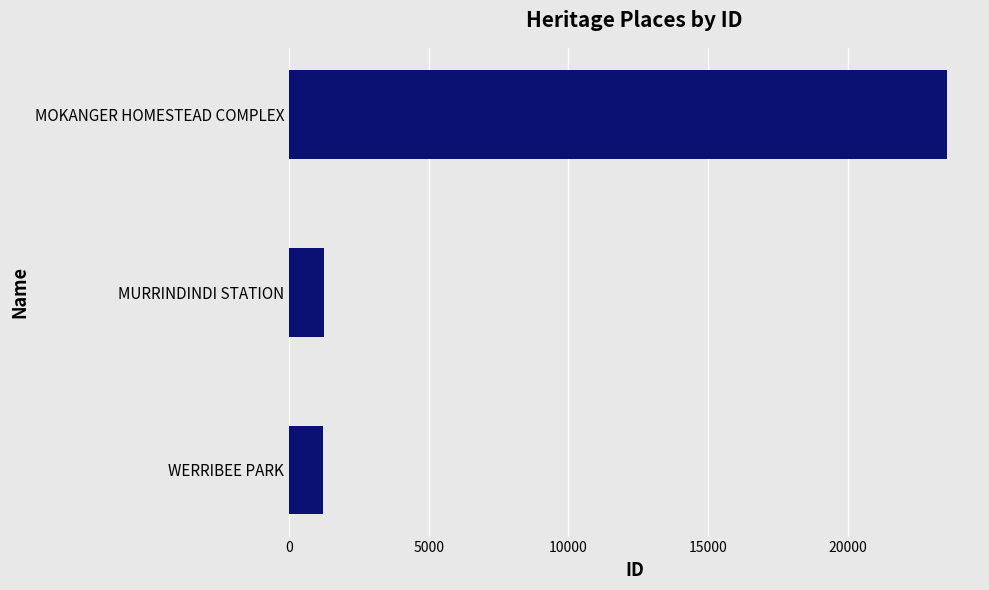

Approximately how many times larger is the value at MOKANGER HOMESTEAD COMPLEX compared to MURRINDINDI STATION?

18.7